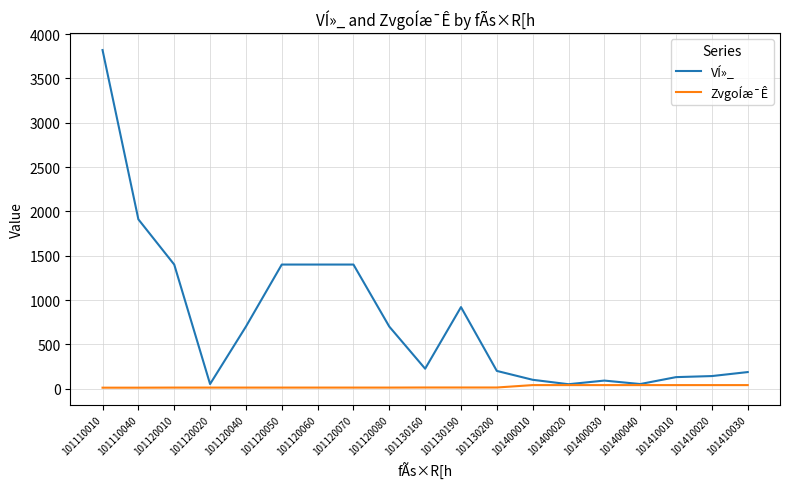

The value of ZvgoÍæ¯Ê at 101400010 is 40. True or false?

True